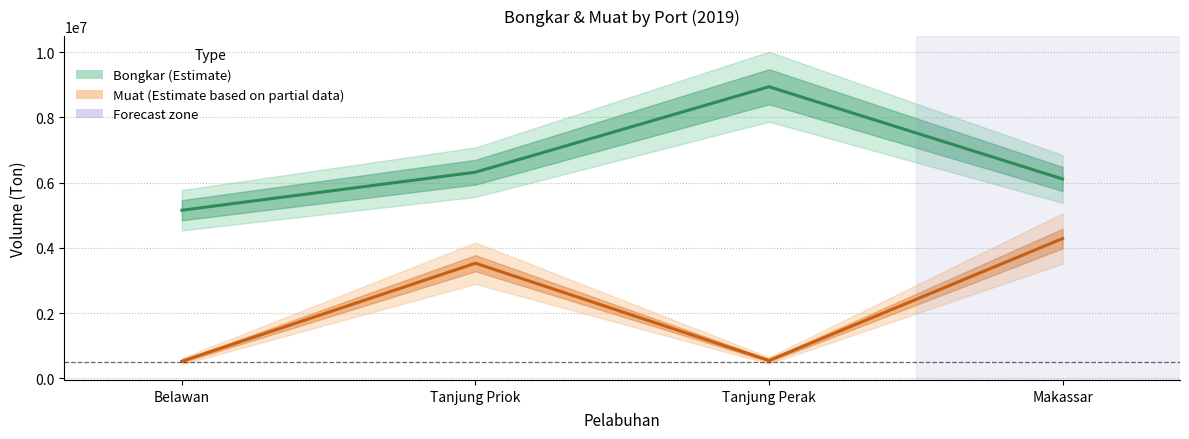

What is the minimum value for Muat?

529621